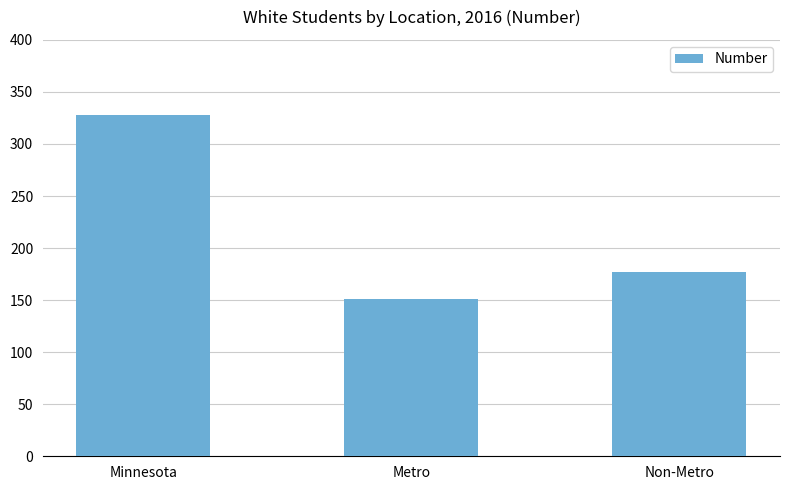

Is it true that the value at Non-Metro is 177?

True